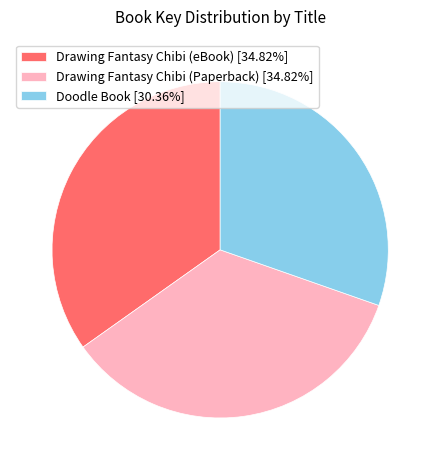

What is the smallest slice in the pie chart?

Doodle Book